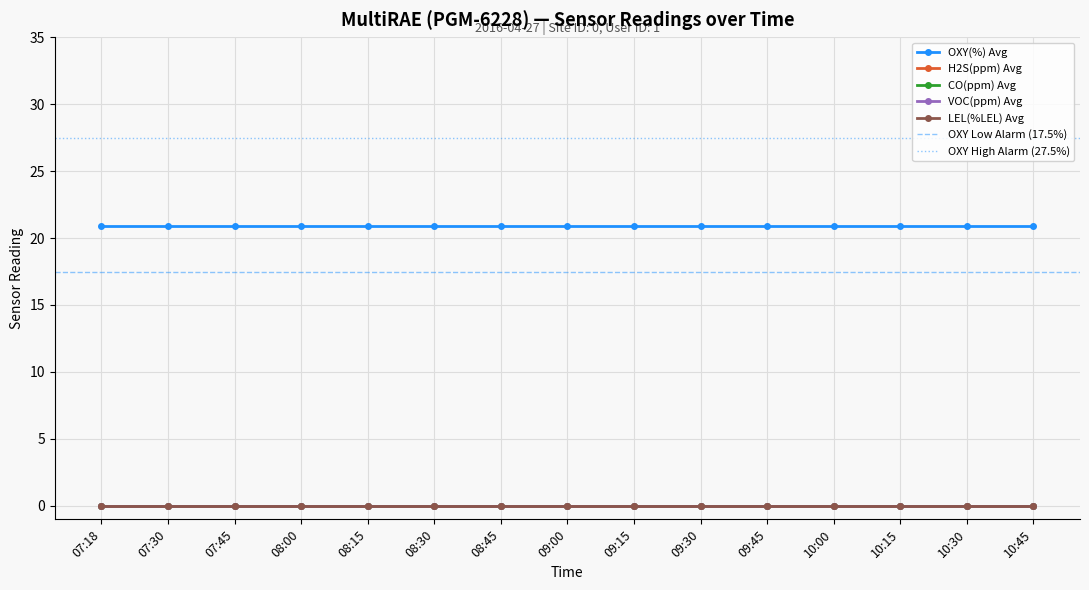

What is the label of the 9th point from the left?

09:15